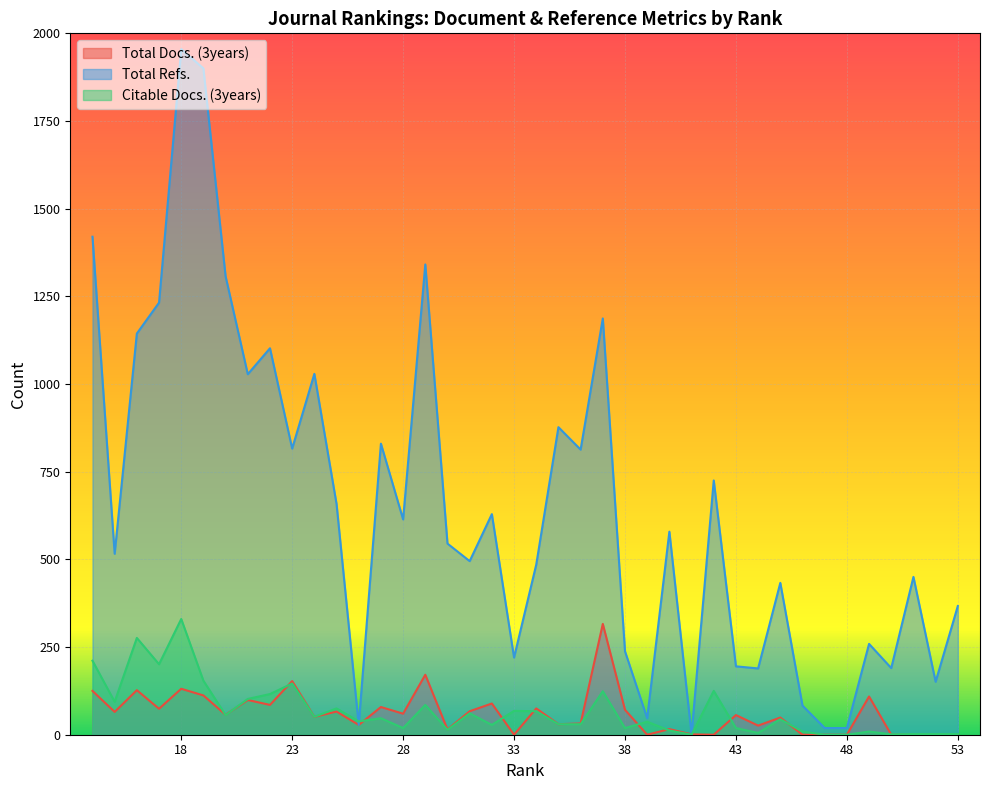

How many values in Total Docs. (3years) are above zero?

30